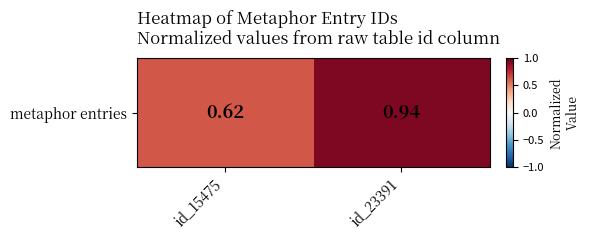

Reading right to left, transcribe all the data shown in this chart.

id_23391=0.9	id_15475=0.6